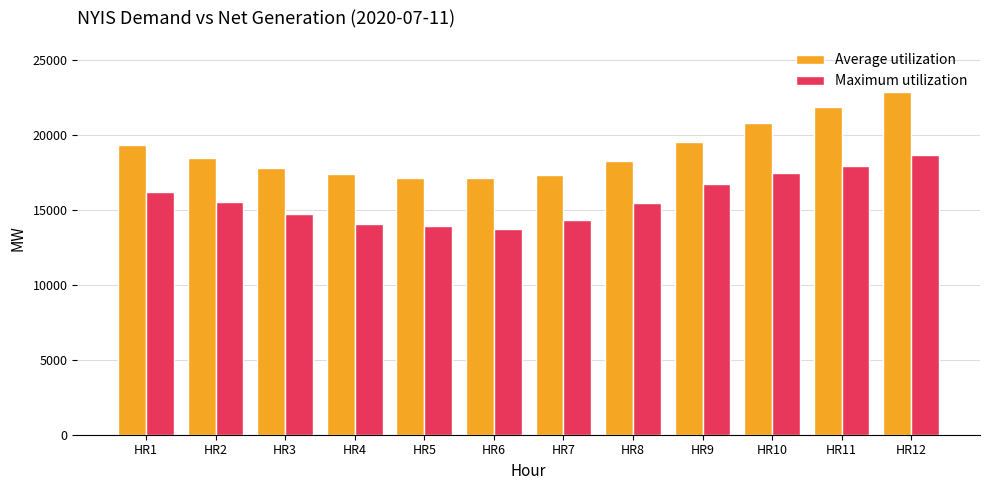

How many bars are there in each group?

2